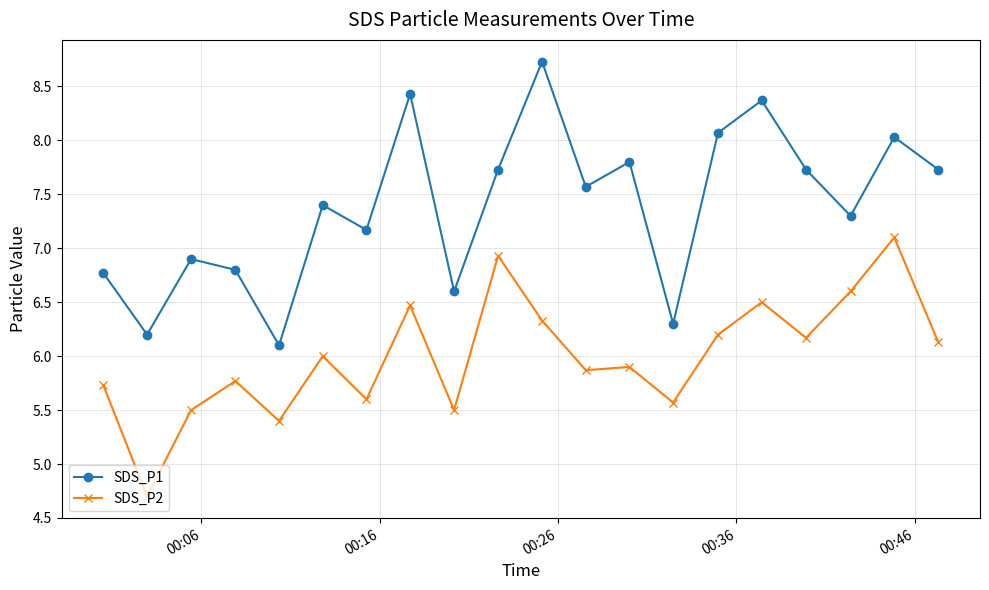

What is the minimum value for SDS_P1?

6.1